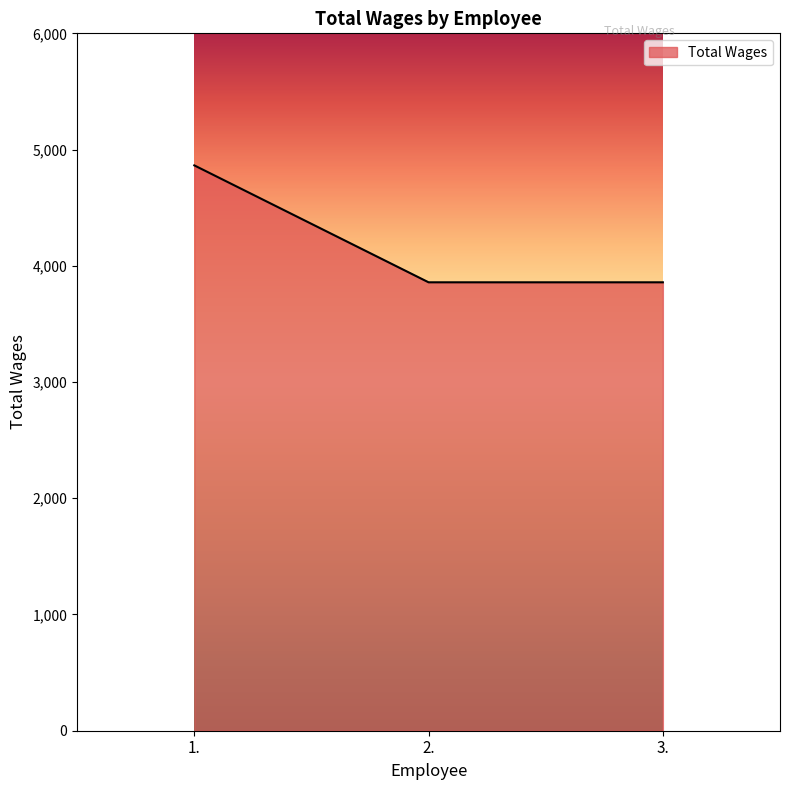

Between 2. and 1., which is larger?

1.